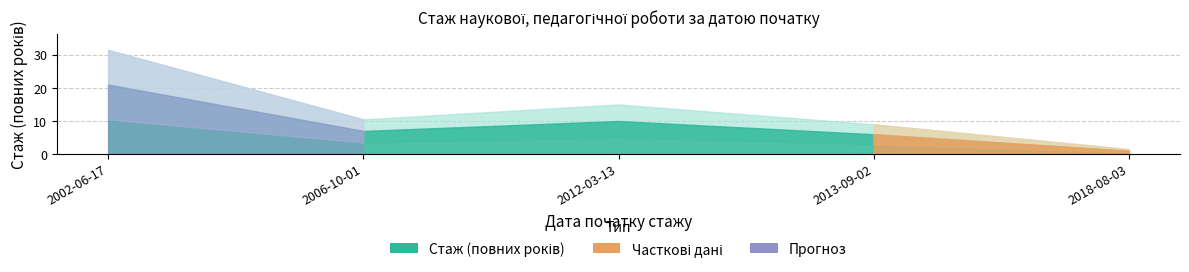

What is the smallest value displayed?

1